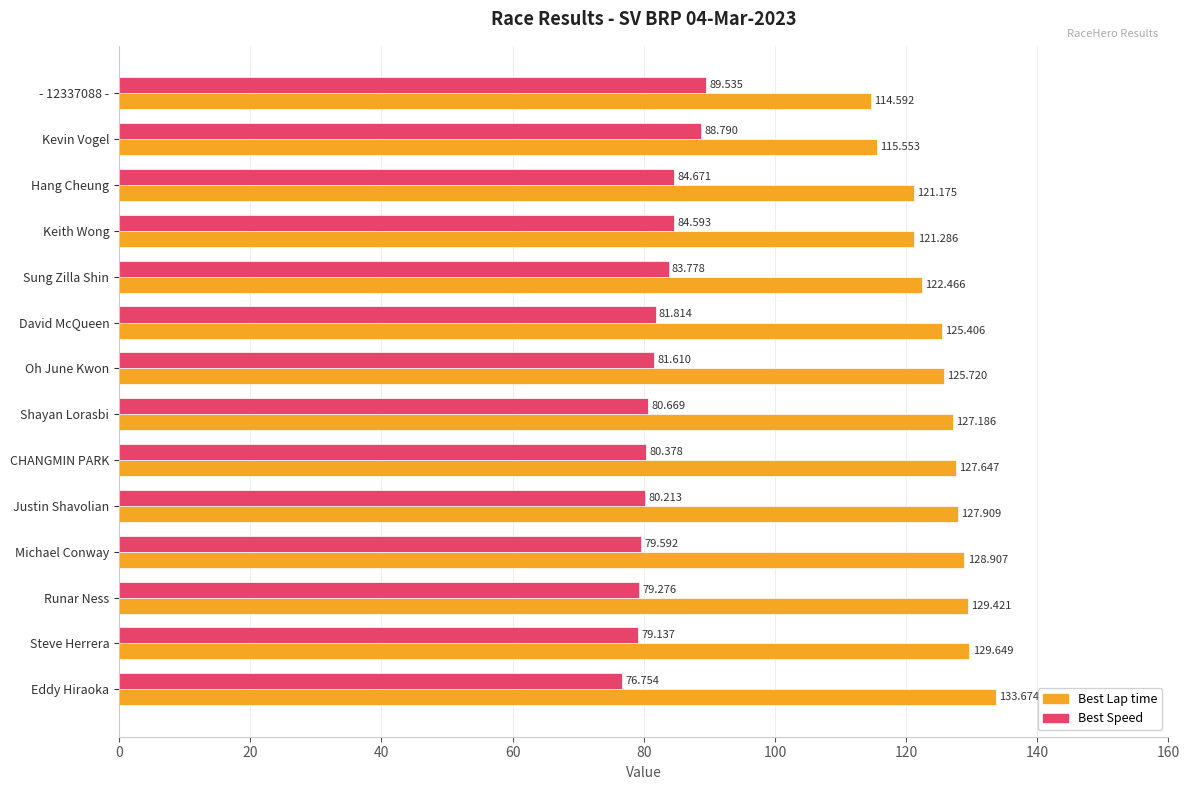

What is the minimum value shown in the chart?

76.8